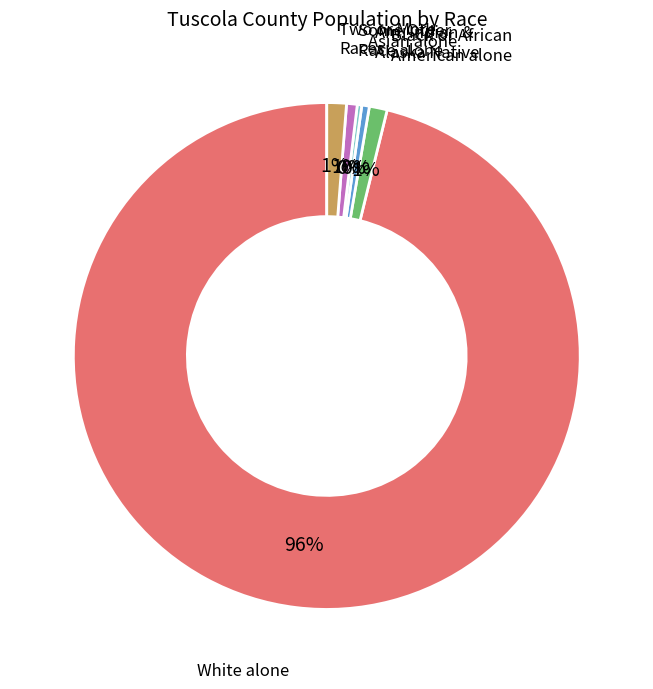

To the nearest percent, what is the average slice percentage?

17%